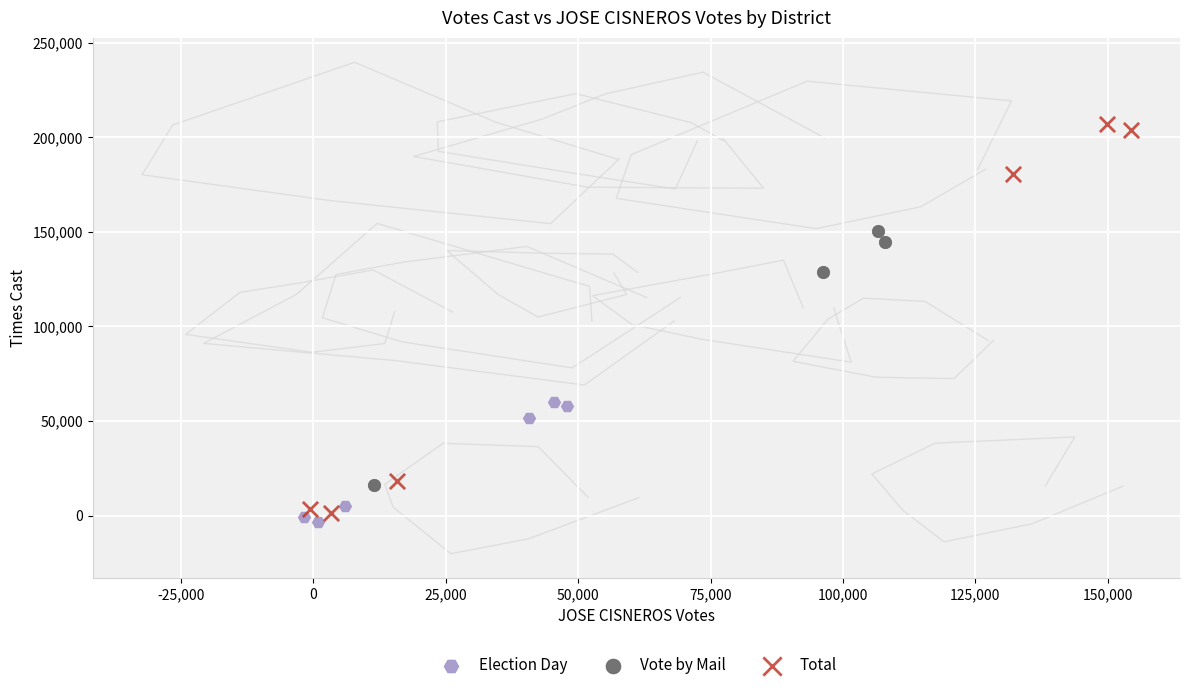

Which series has the widest spread of Y values?

Total